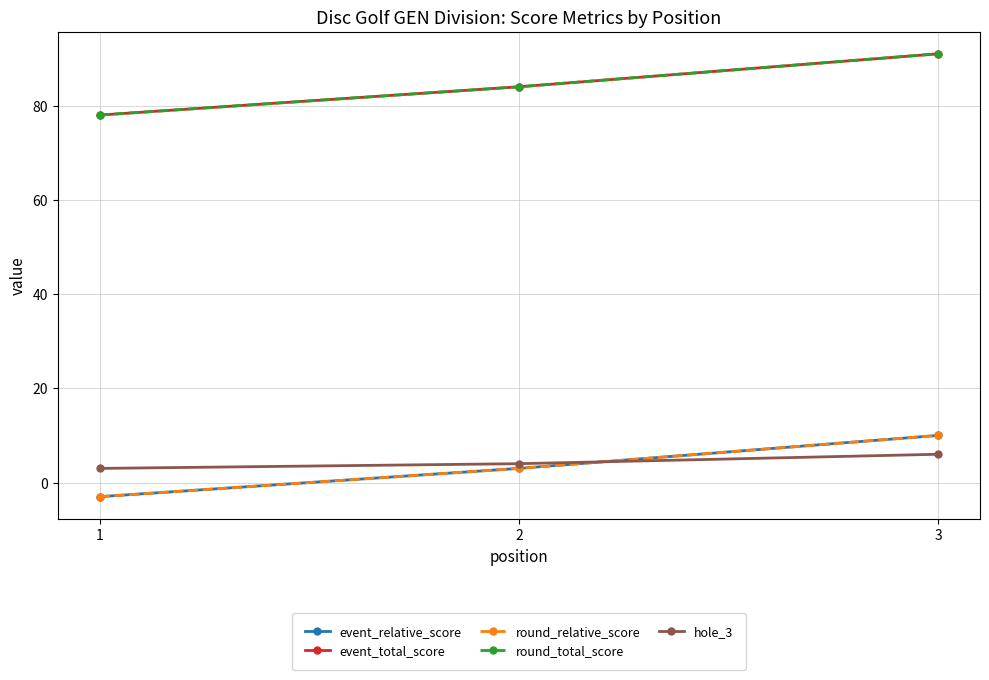

What is the greatest value displayed?

91